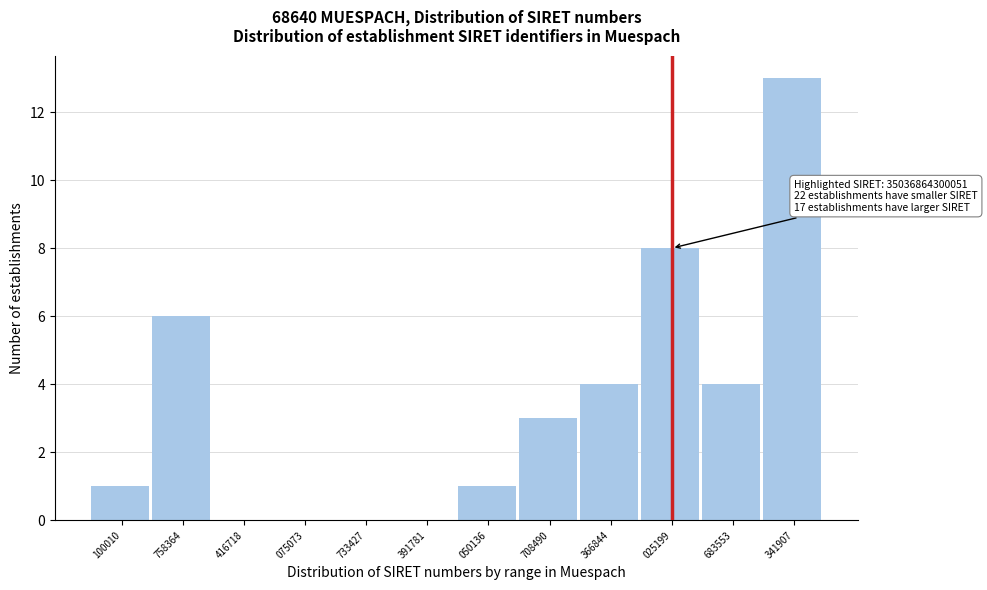

Reading left to right, what are all the values shown in this chart?

100010=1	758364=6	416718=0	075073=0	733427=0	391781=0	050136=1	708490=3	366844=4	025199=8	683553=4	341907=13